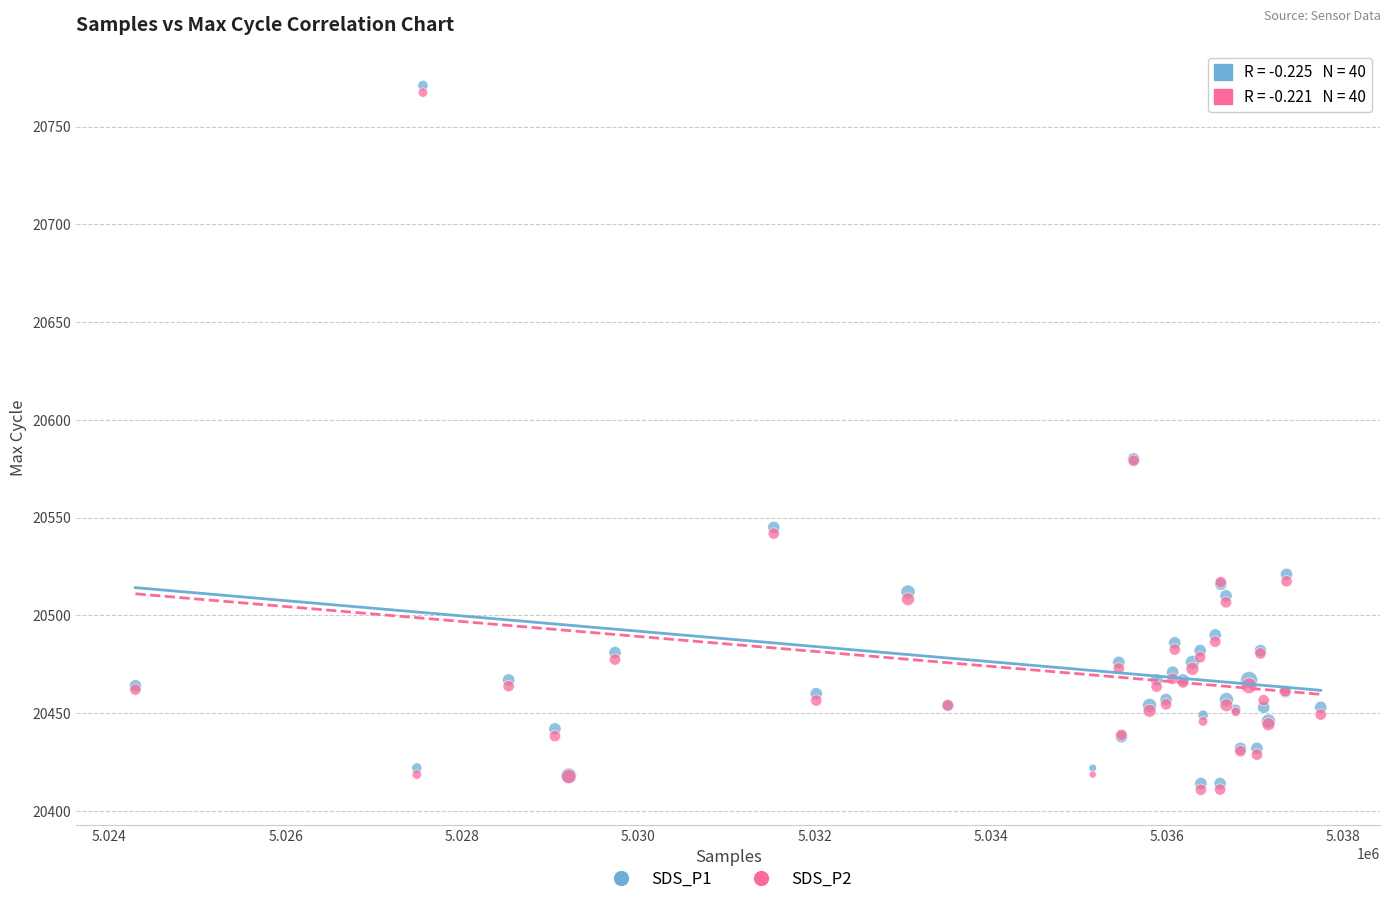

What are all the series names shown in the legend?

SDS_P1, SDS_P2